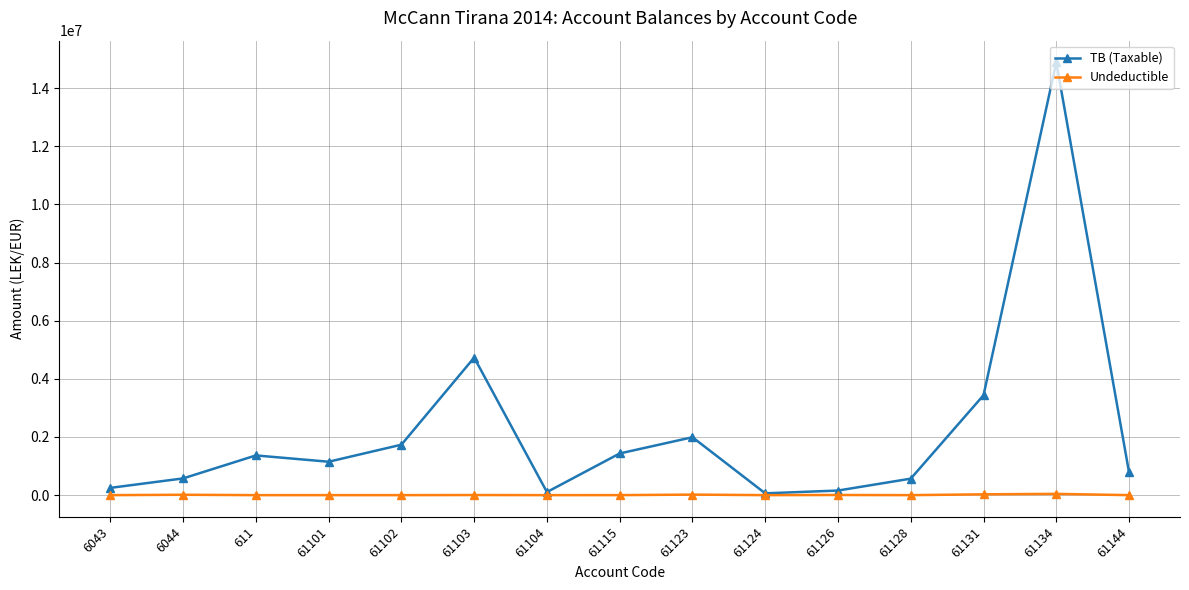

What are all the series names shown in the legend?

TB (Taxable), Undeductible